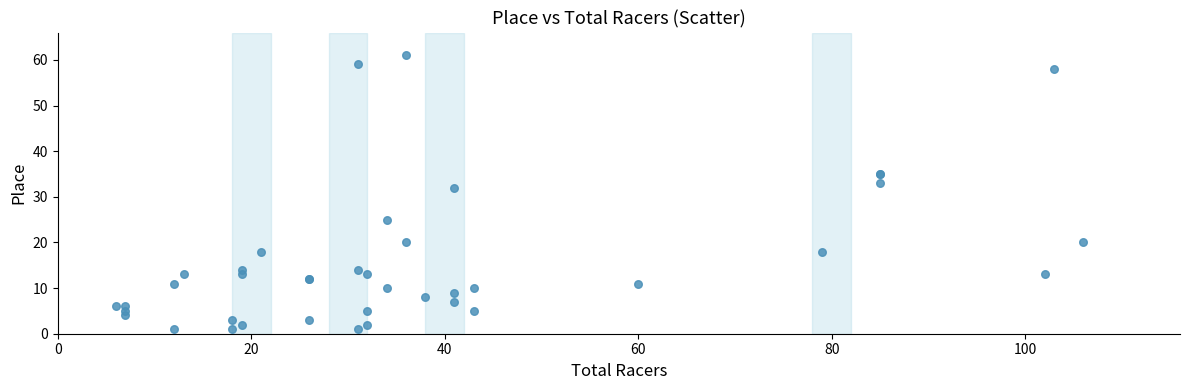

What Y value in the scatter plot is closest to 31?

32